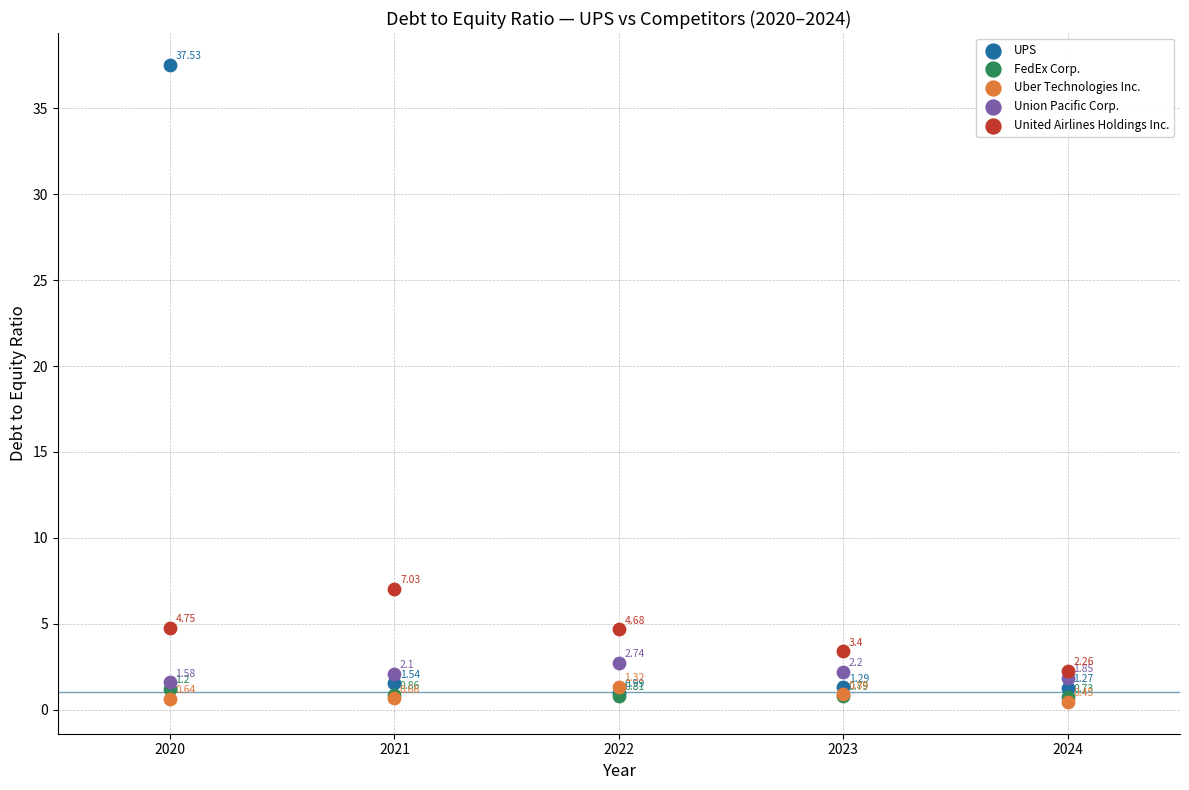

What are all the series names shown in the legend?

UPS, FedEx Corp., Uber Technologies Inc., Union Pacific Corp., United Airlines Holdings Inc.